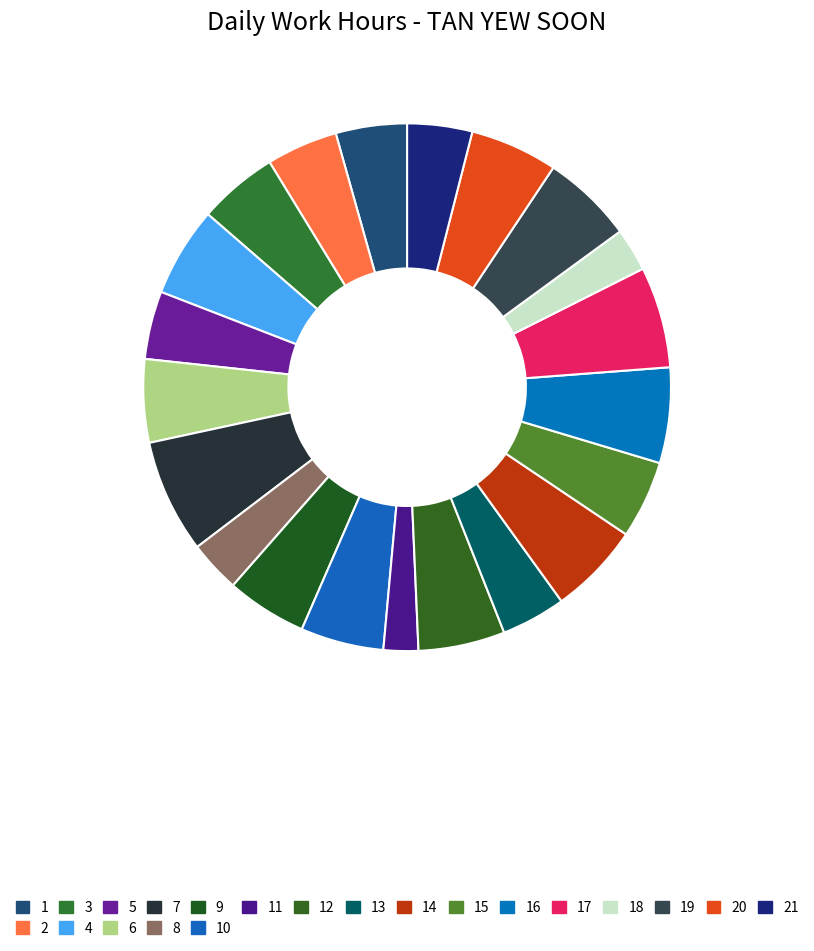

Is there any slice that represents more than half of the pie?

No